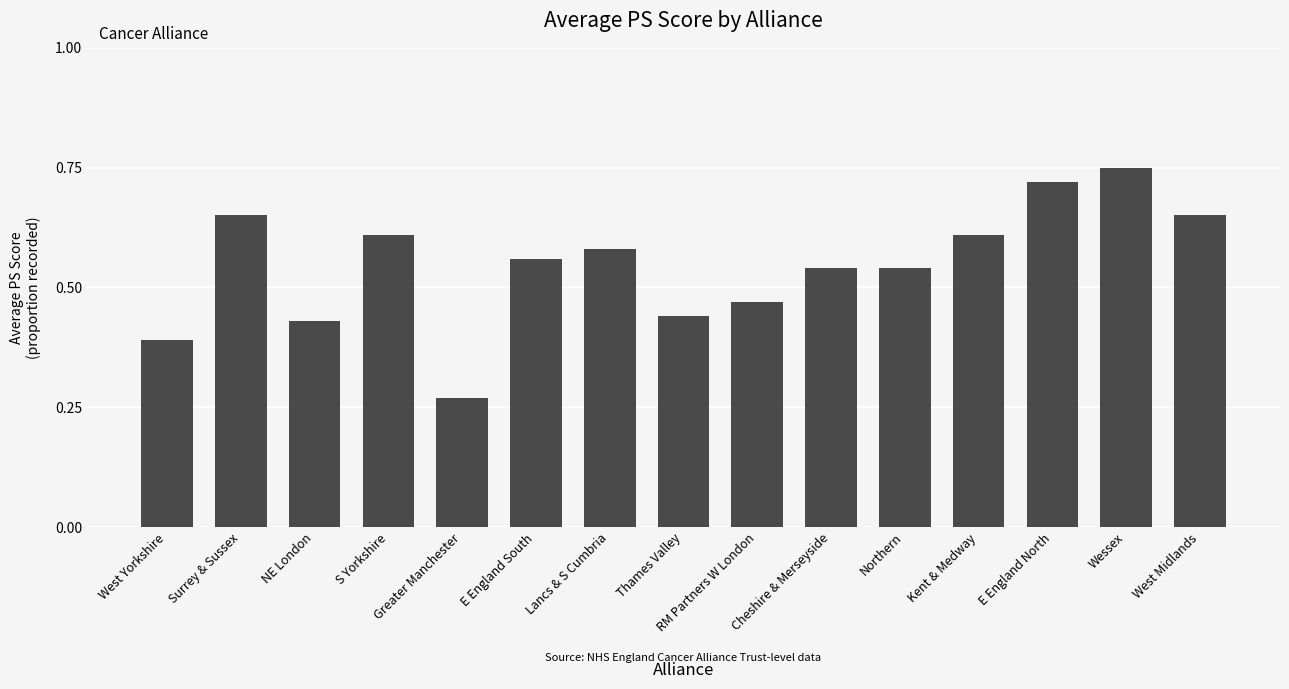

How many categories are shown in the chart?

15